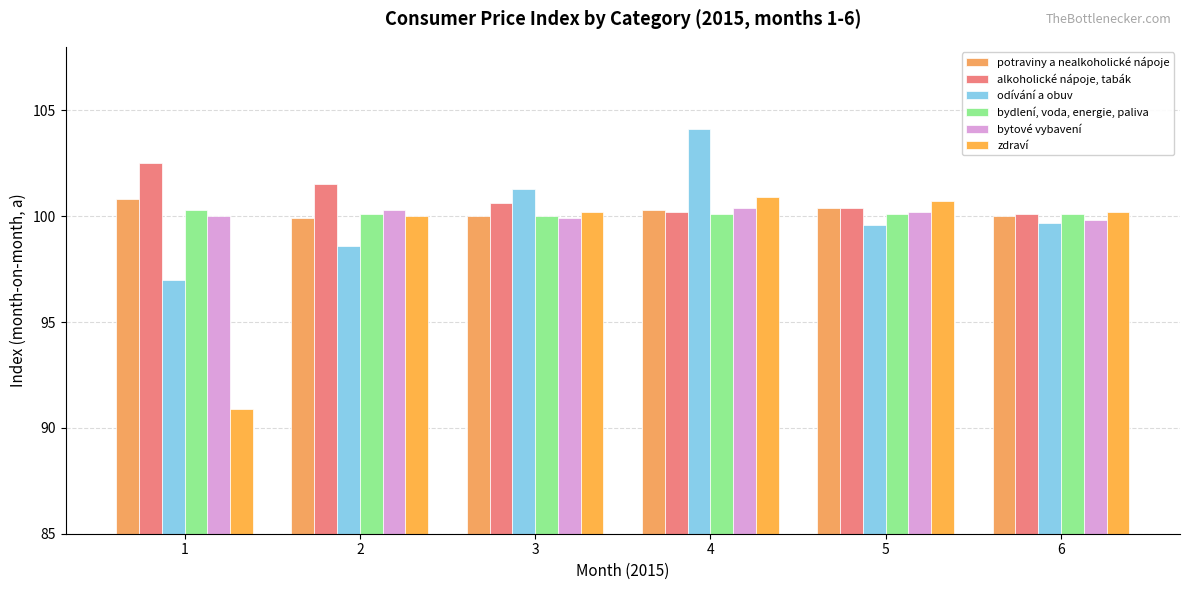

Between 3 and 4, which series saw the biggest shift?

odívání a obuv